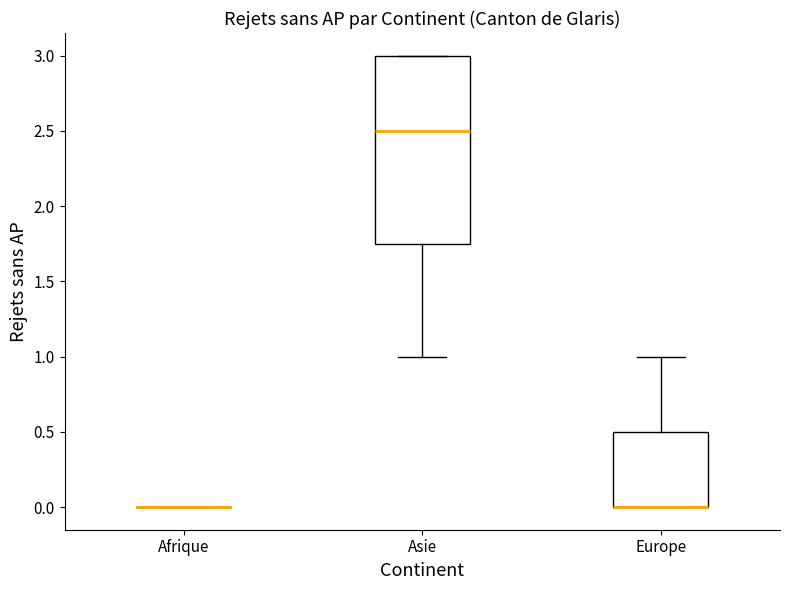

Reading left to right, read every box against the y-axis: the position of its median line, the range the box covers, and the ends of its whiskers. The values are not printed on the chart, so give them approximately, as read against the axis.

Afrique: box collapsed to a line at 0.00, whiskers 0.00 to 0.00
Asie: median 2.50, box 1.75 to 3.00, whiskers 1.00 to 3.00
Europe: median 0.00 (drawn on the box's lower edge), box 0.00 to 0.50, whiskers 0.00 to 1.00